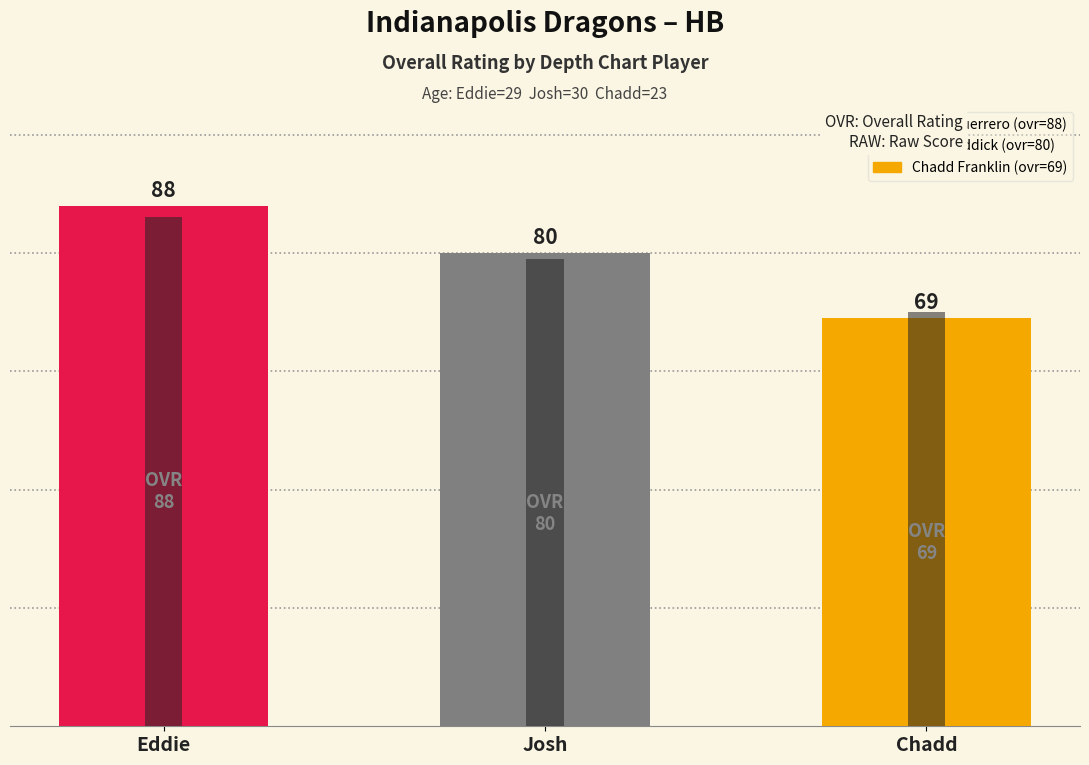

Is it true that ovr_raw equals 70 at Chadd?

True